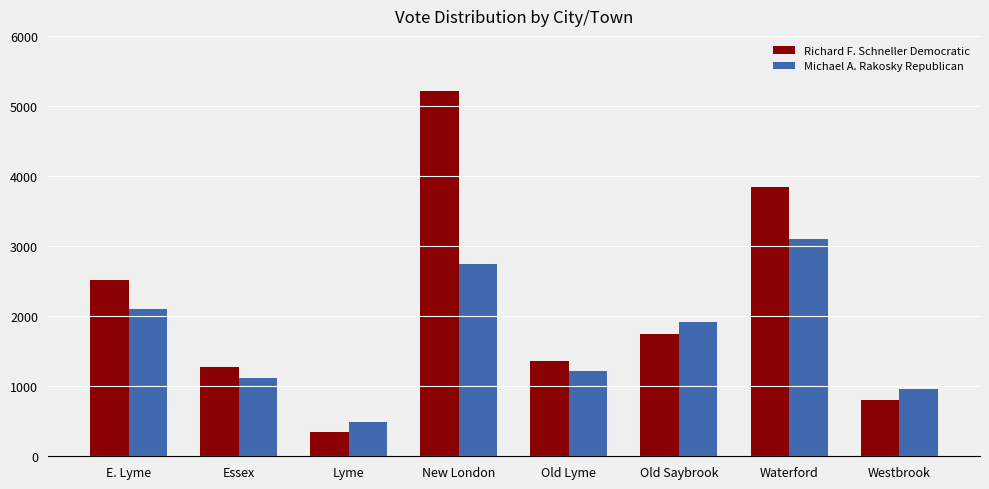

Is it true that Michael A. Rakosky Republican equals 3398 at Old Saybrook?

False